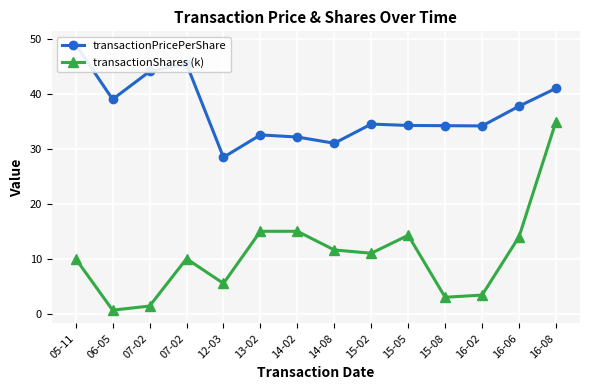

Is the value of transactionShares (k) at 16-08 greater than the value of transactionPricePerShare at 15-05?

Yes